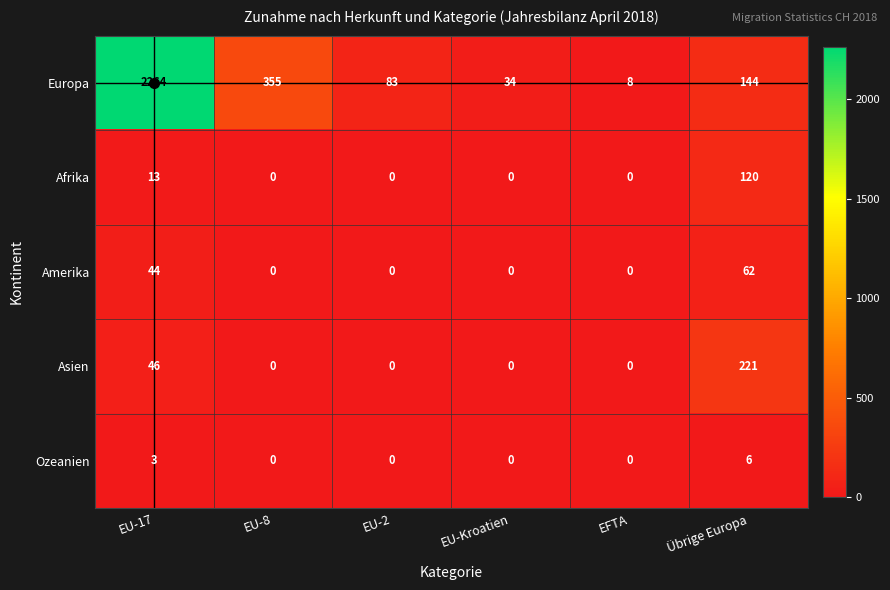

What is the average value of the Afrika series?

22